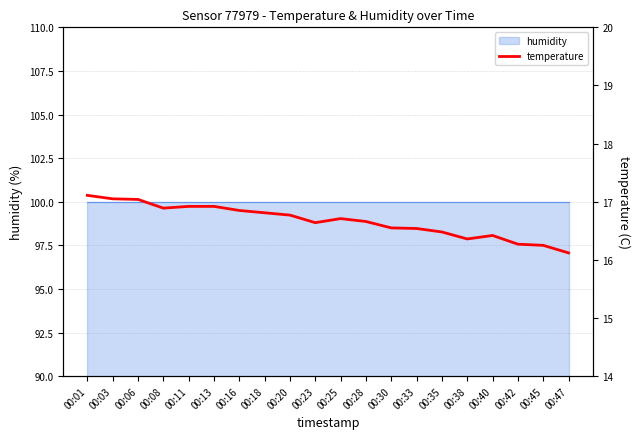

Reading left to right, transcribe all the data shown in this chart.

17.1	17.1	17.0	16.9	16.9	16.9	16.9	16.8	16.8	16.6	16.7	16.7	16.6	16.5	16.5	16.4	16.4	16.3	16.2	16.1